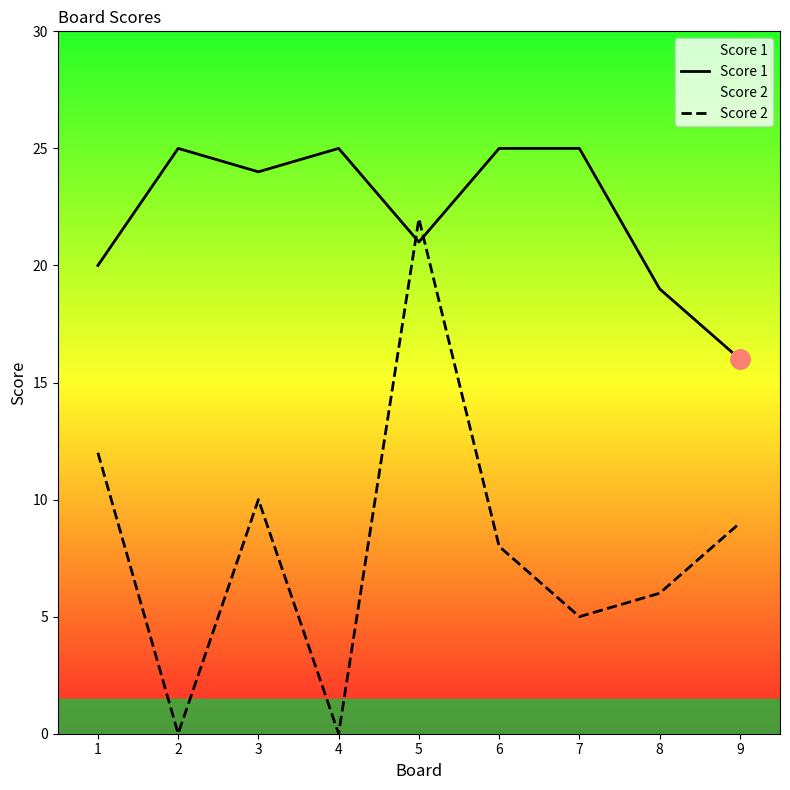

The Score 2 series shows 0 at 2. True or false?

True